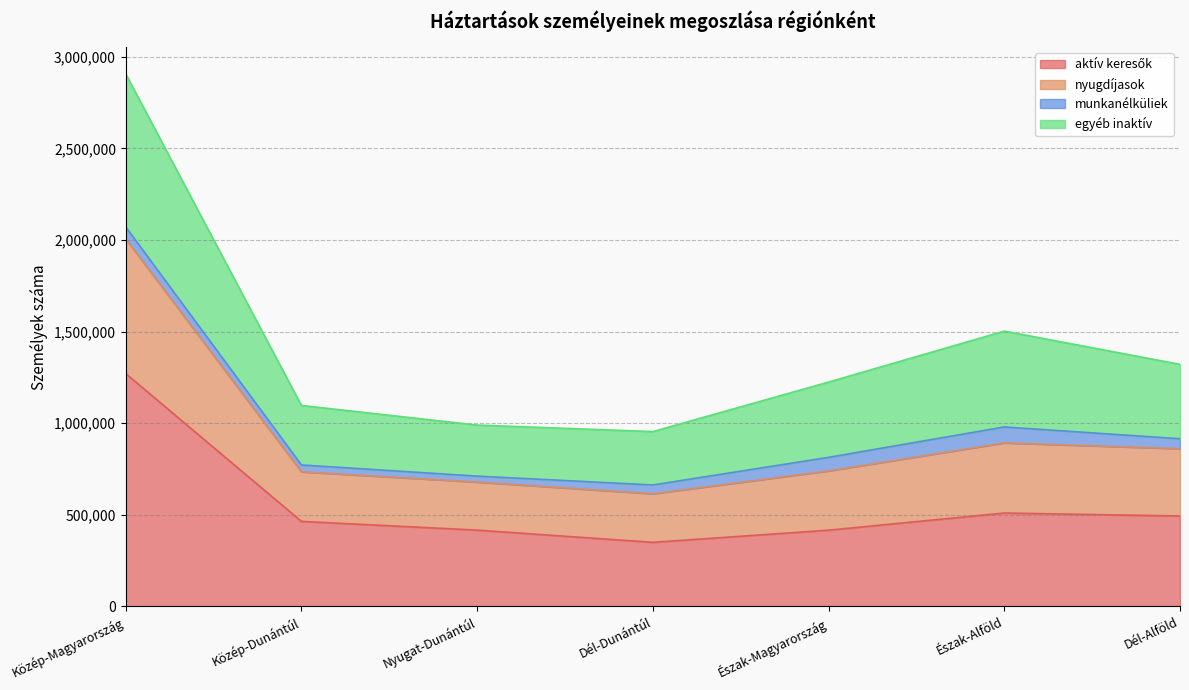

What is the average value of the aktív keresők series?

560176